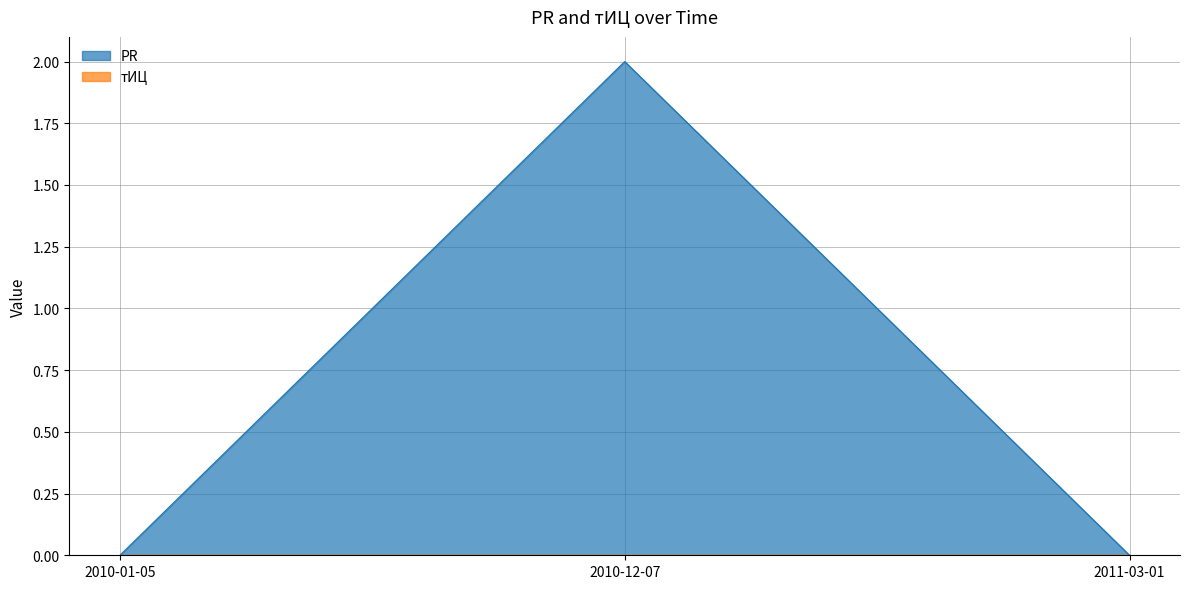

What is the sum of all values?

2